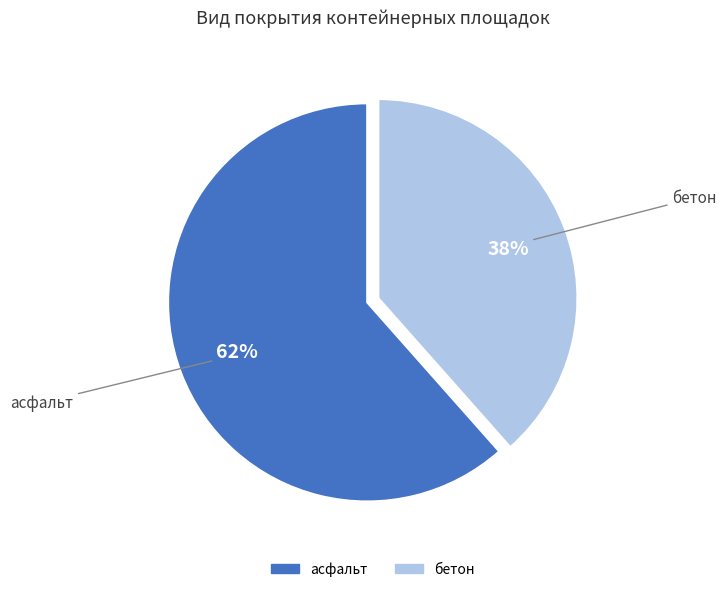

Is there a majority slice in this chart?

Yes